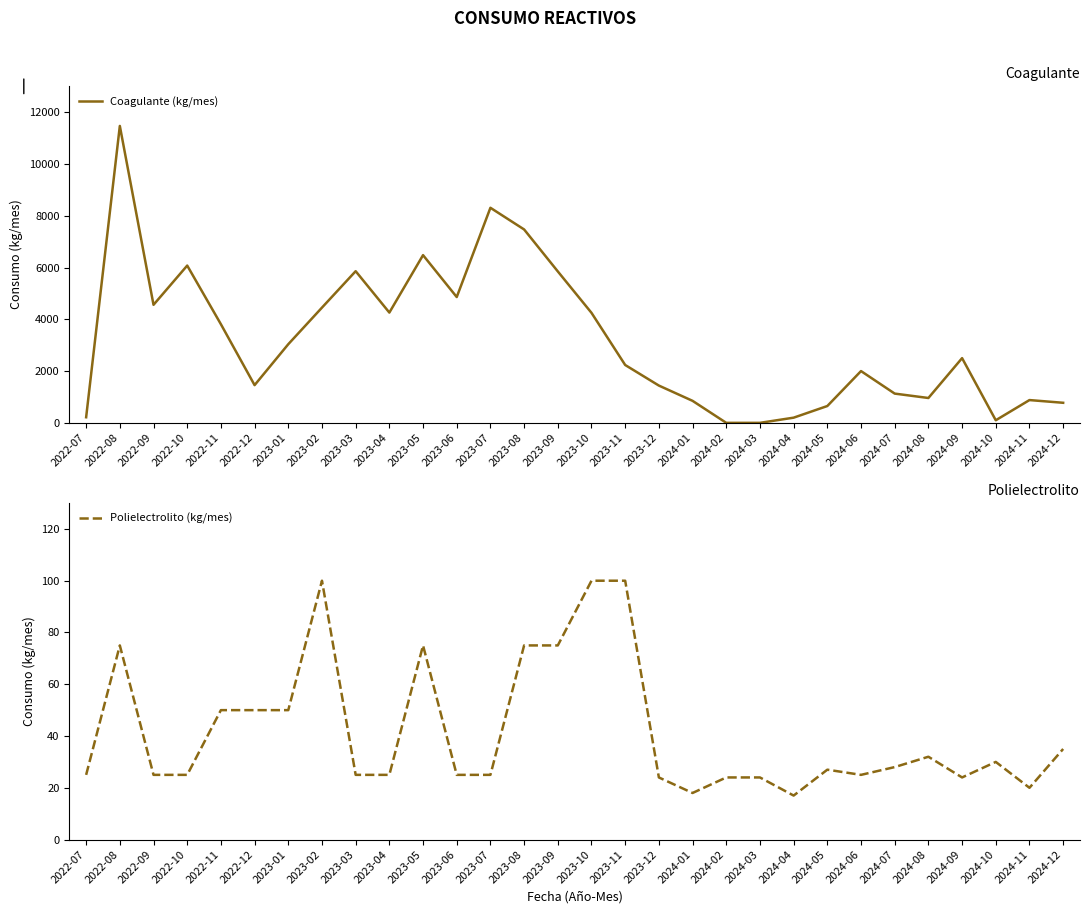

What is the sum of all Polielectrolito (kg/mes) values?

1253